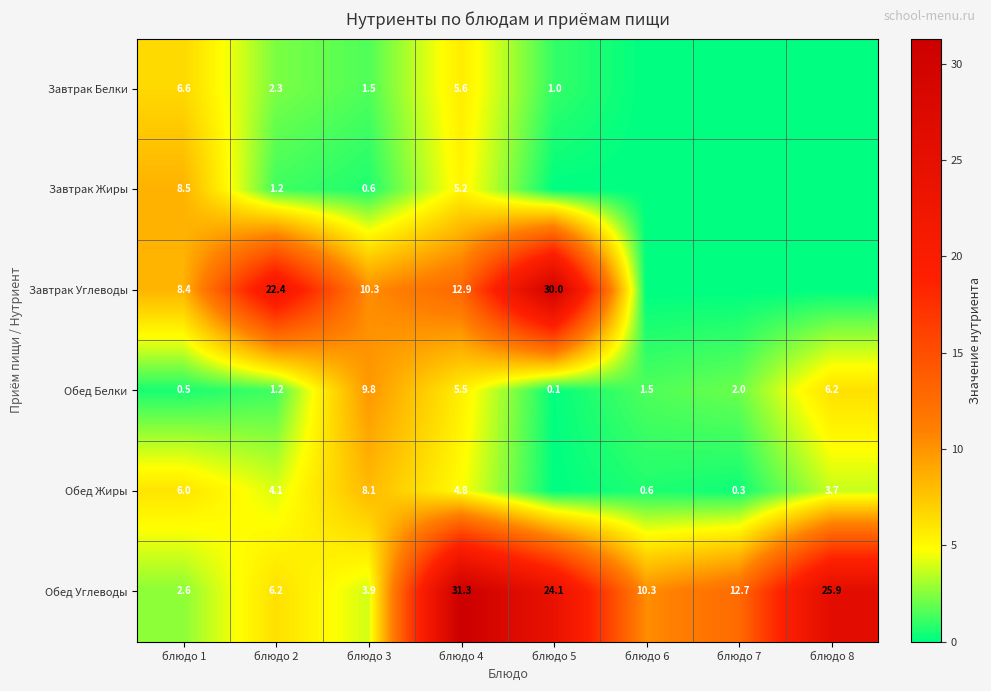

What is the sum of the Обед Жиры values at блюдо 8 and блюдо 4?

8.5